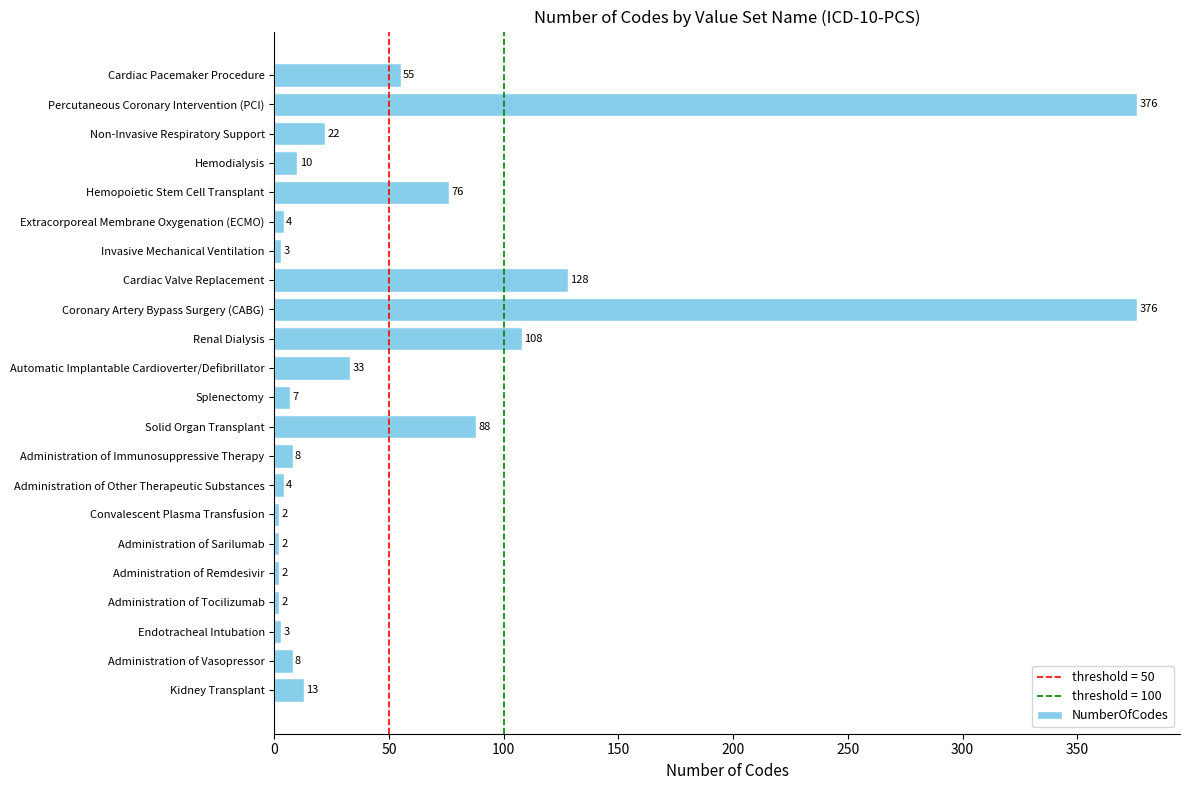

What is the change in value from Extracorporeal Membrane Oxygenation (ECMO) to Cardiac Valve Replacement?

+124